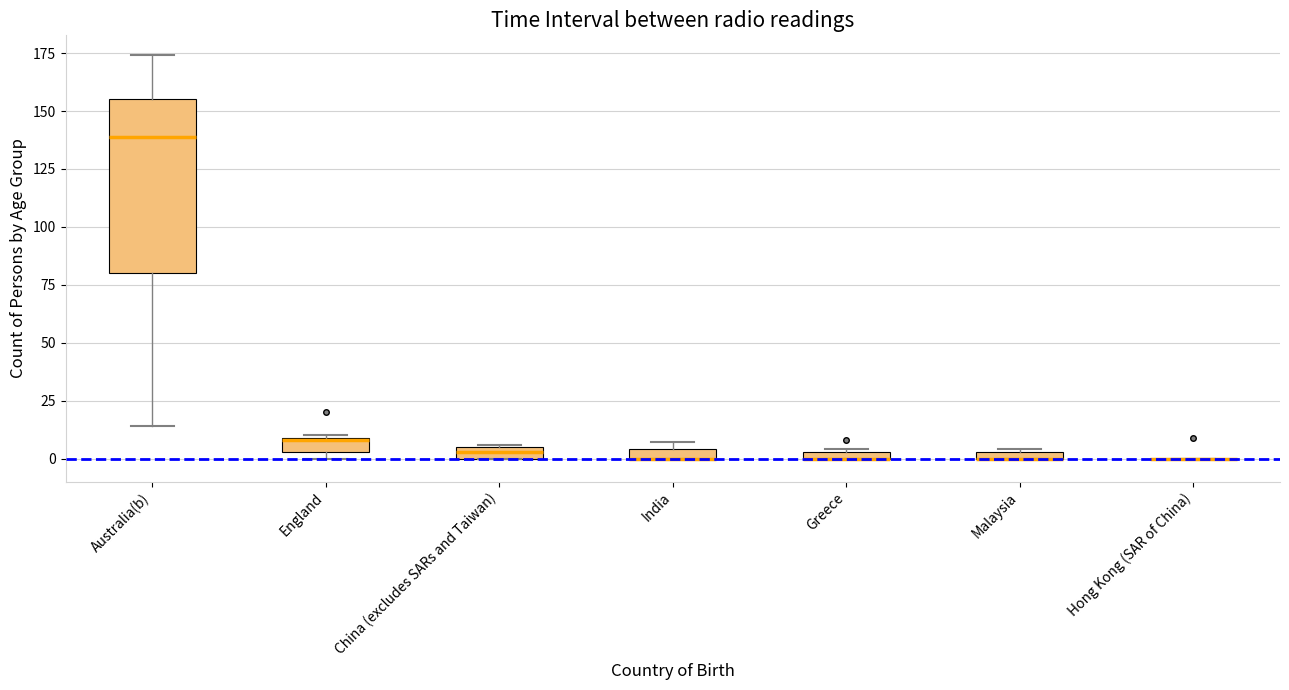

Comparing the boxes themselves (not the whiskers), which one is the tallest?

Australia(b)